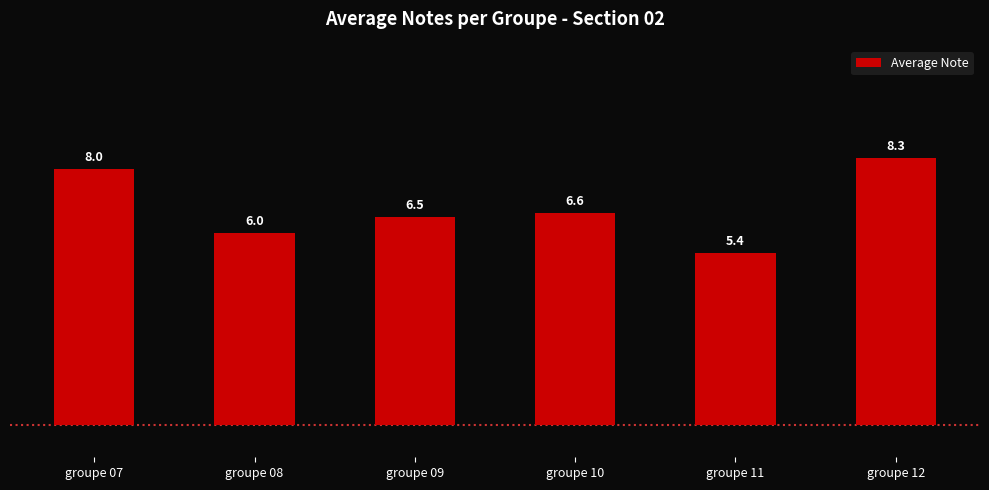

How many values are below 6?

1